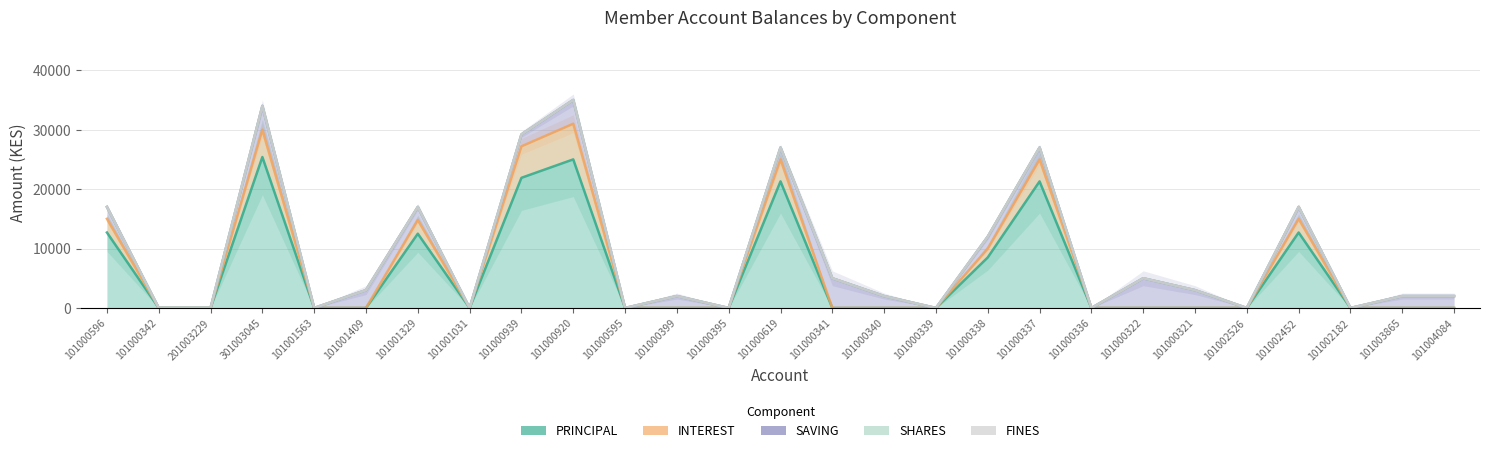

At which label is SAVING closest to 17500?

101000596